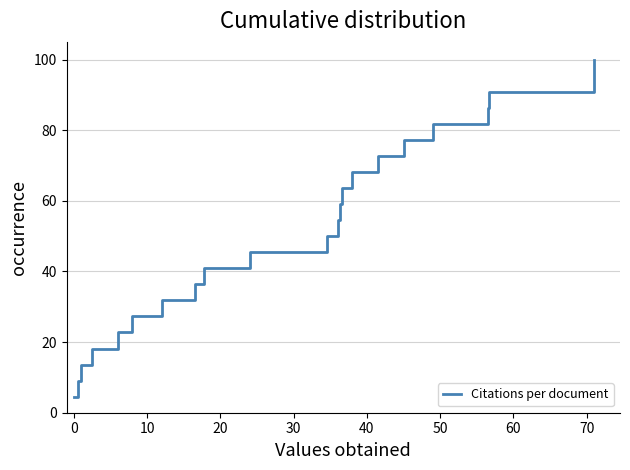

What is the difference between the second highest and second lowest values?

86.4